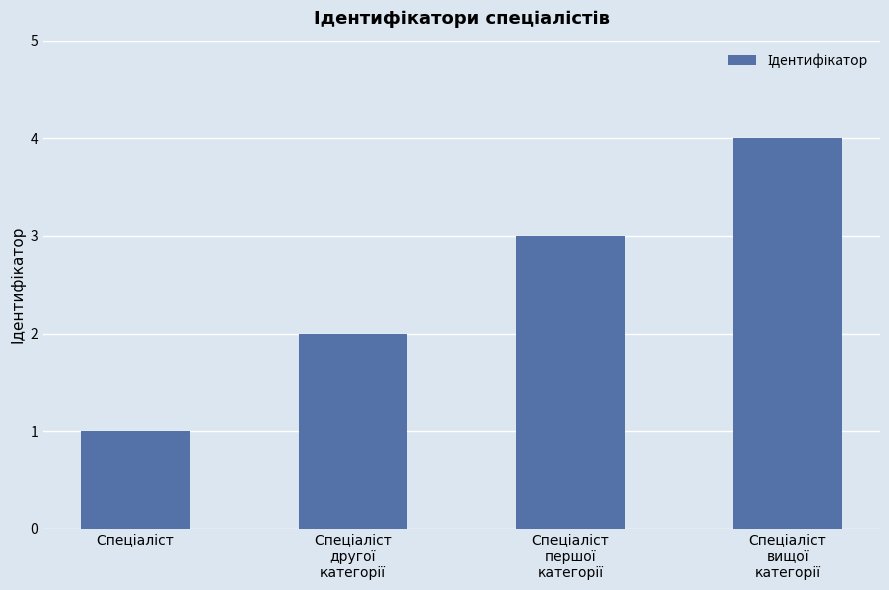

What is the value of the 3rd bar from the left?

3